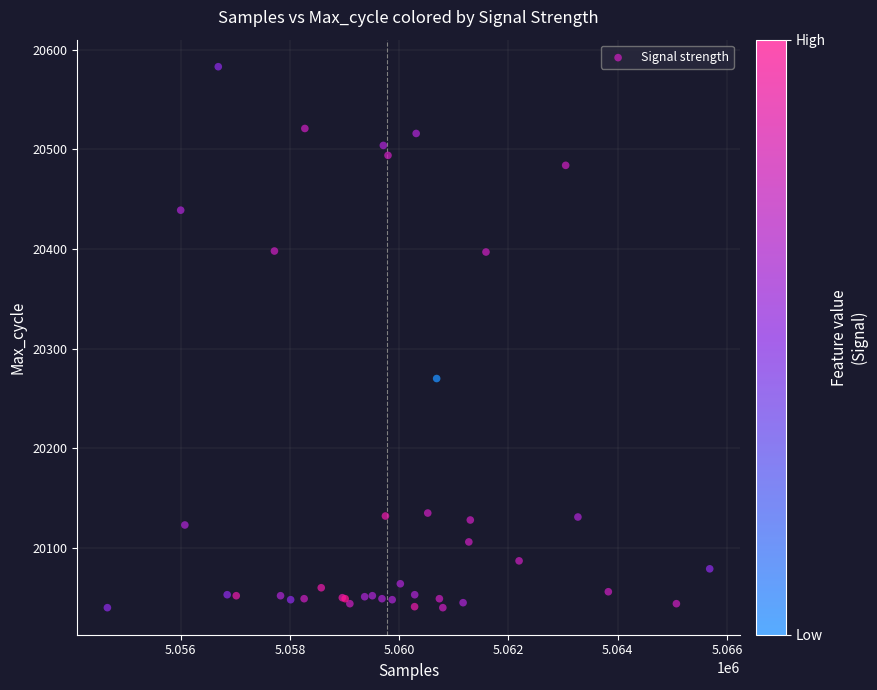

What Y value in the scatter plot is closest to 20311?

20270